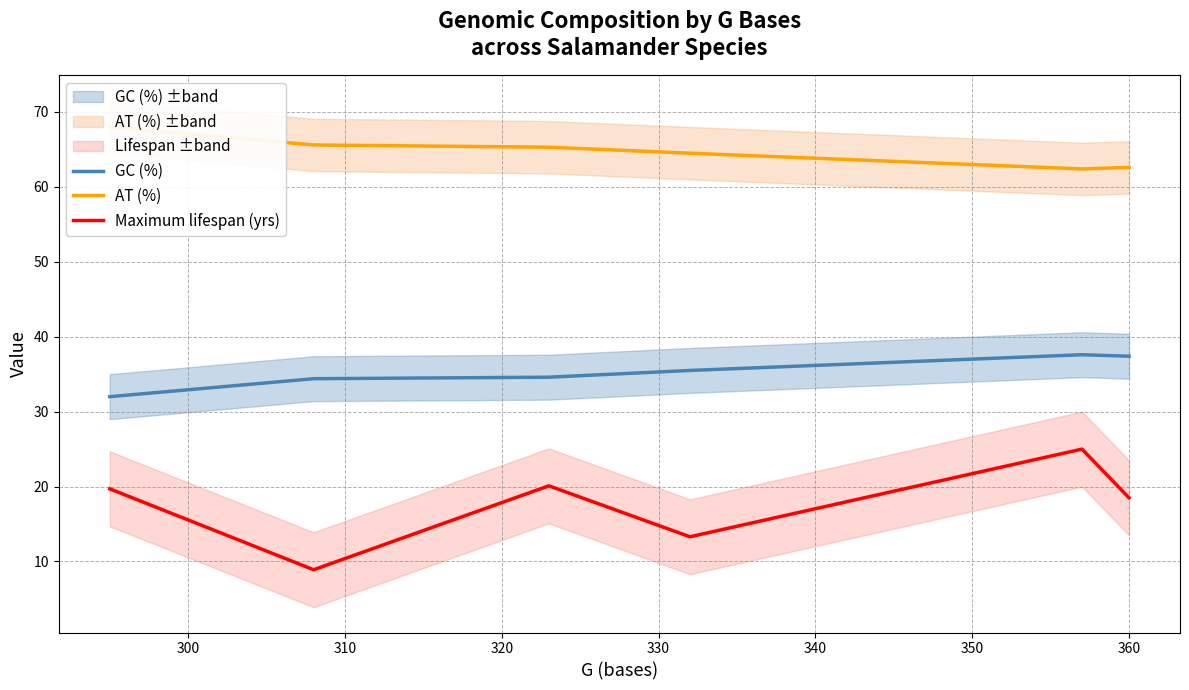

What is the smallest value displayed?

8.9